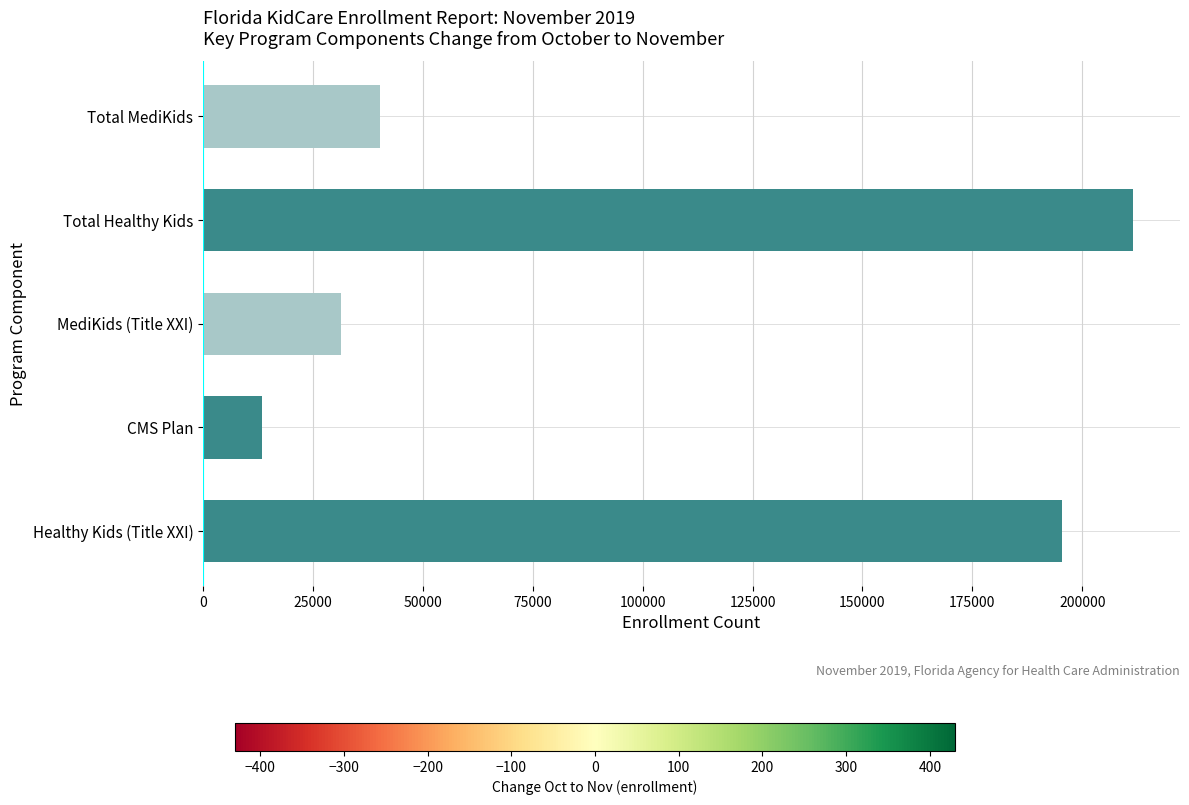

Which category has the highest value across all series?

Total Healthy Kids